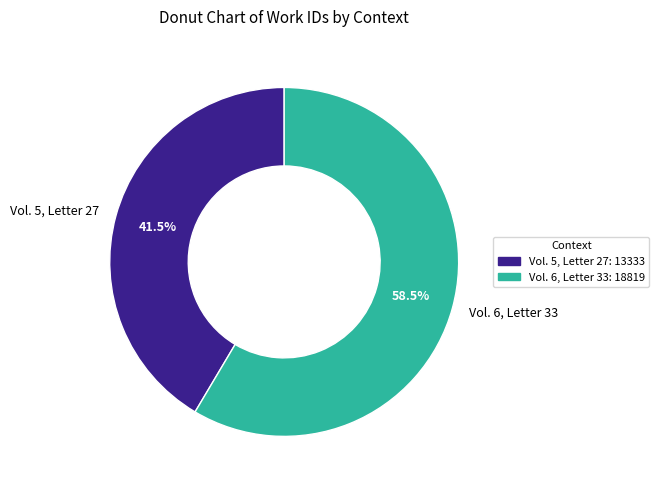

What is the majority slice?

Vol. 6, Letter 33